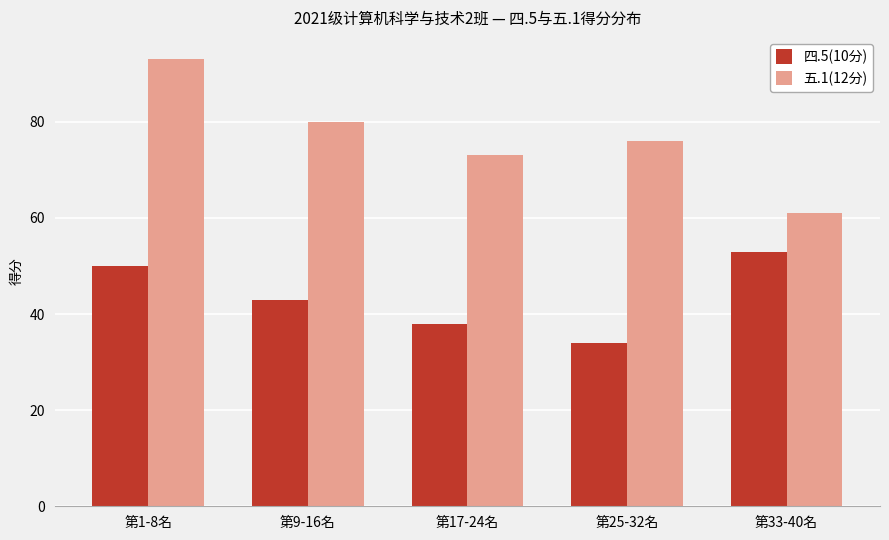

What is the sum of the 四.5(10分) values at 第9-16名 and 第1-8名?

93